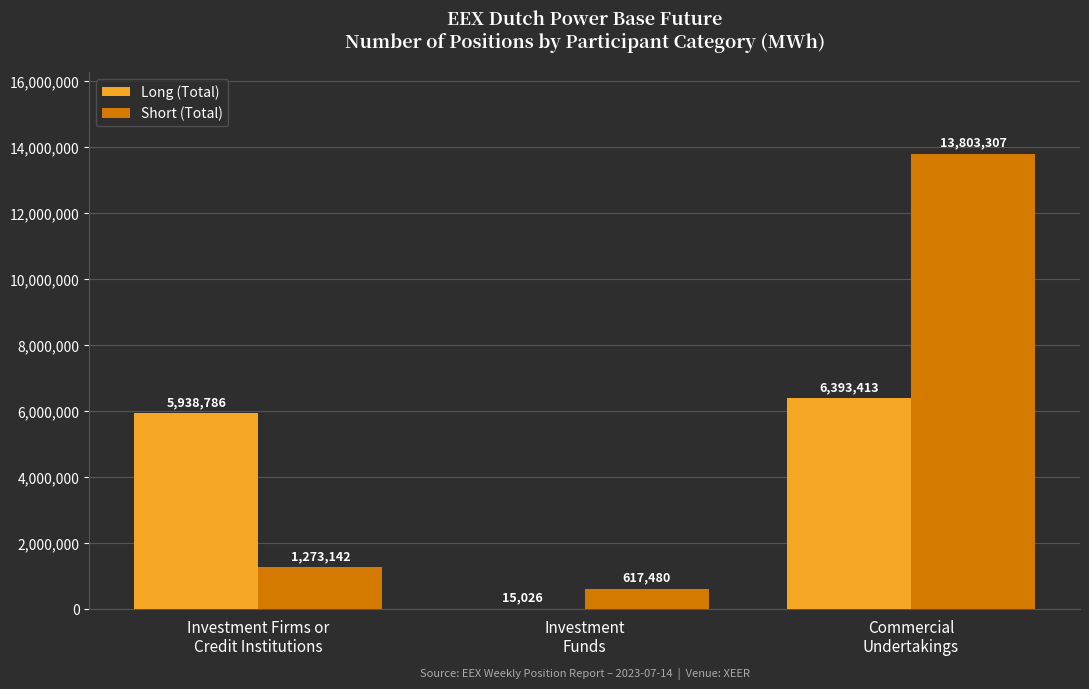

What is the total value across all series at Investment
Funds?

632506